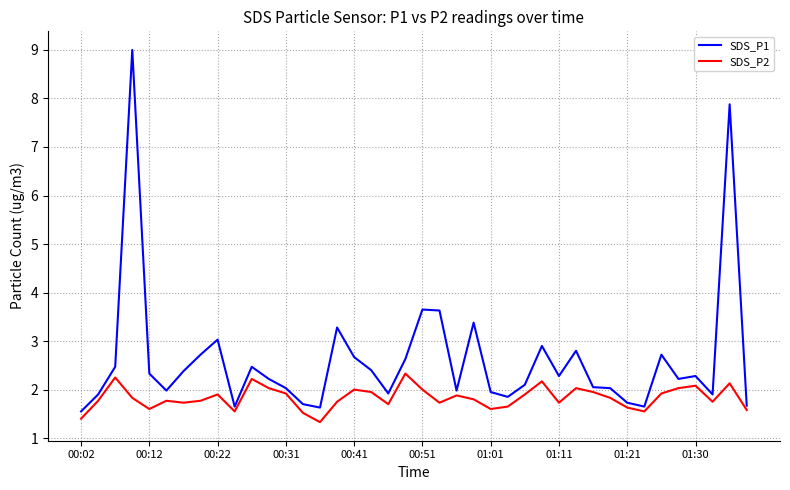

Rank the series by their maximum value, from lowest to highest.

SDS_P2, SDS_P1